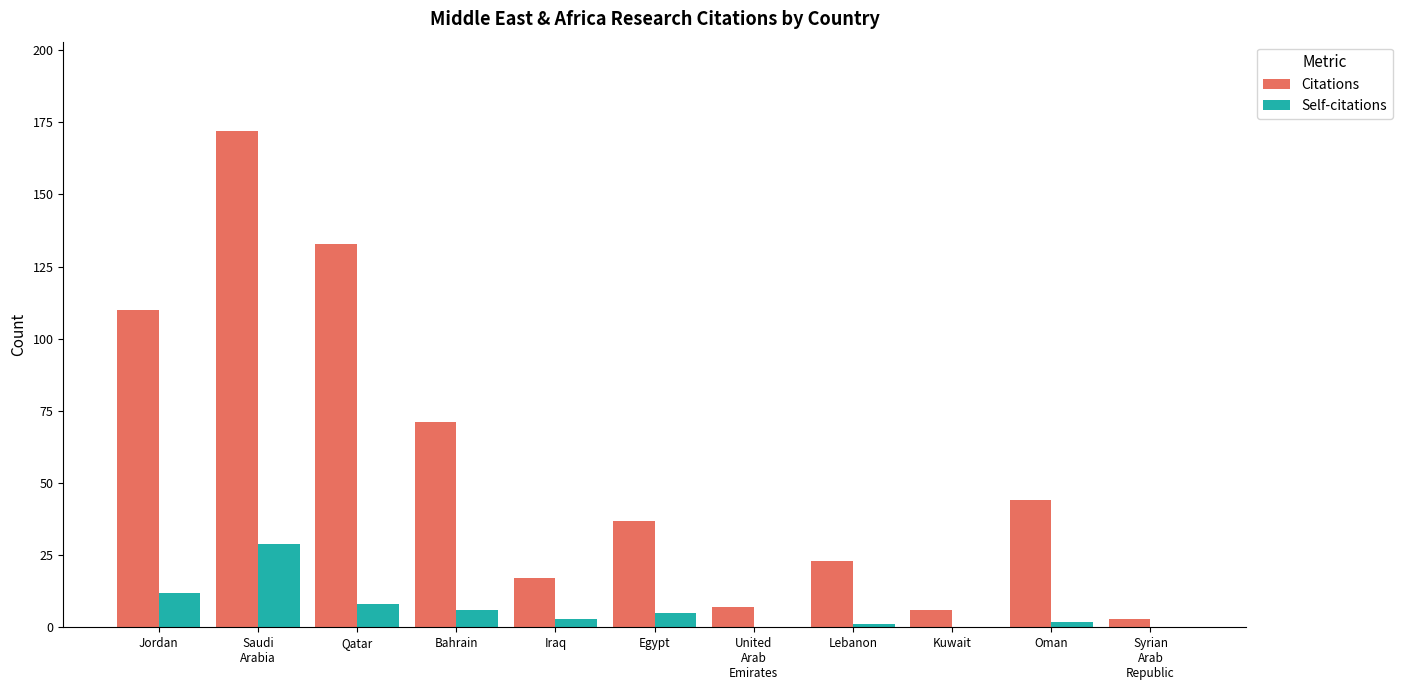

What is the total value across all series at Jordan?

122